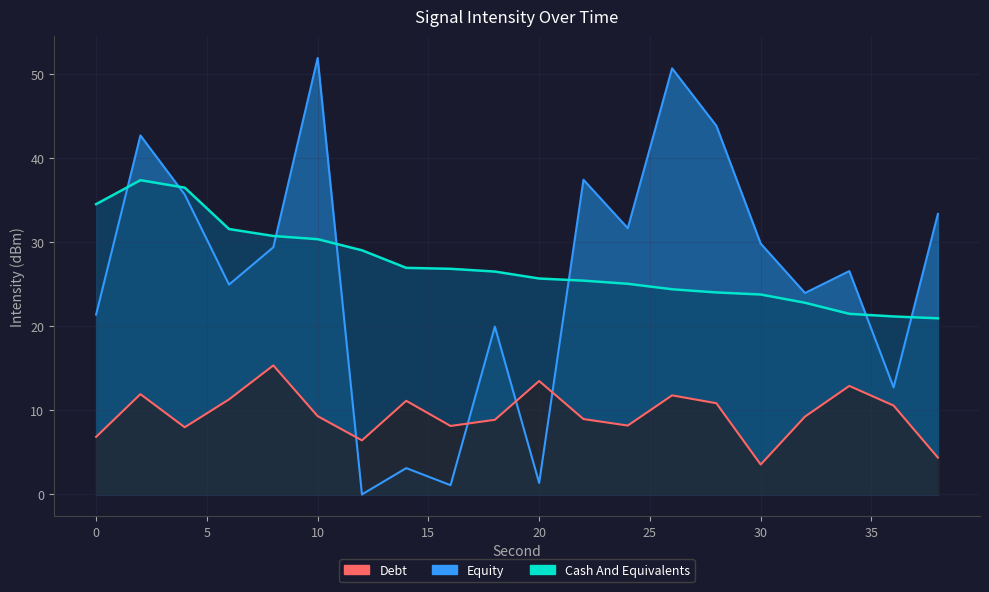

True or false: Cash And Equivalents has more than 0 interior local peaks.

True